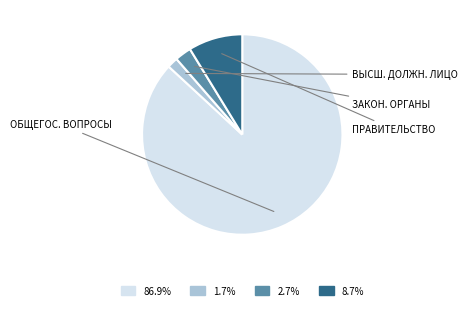

Is there a majority slice in this chart?

Yes